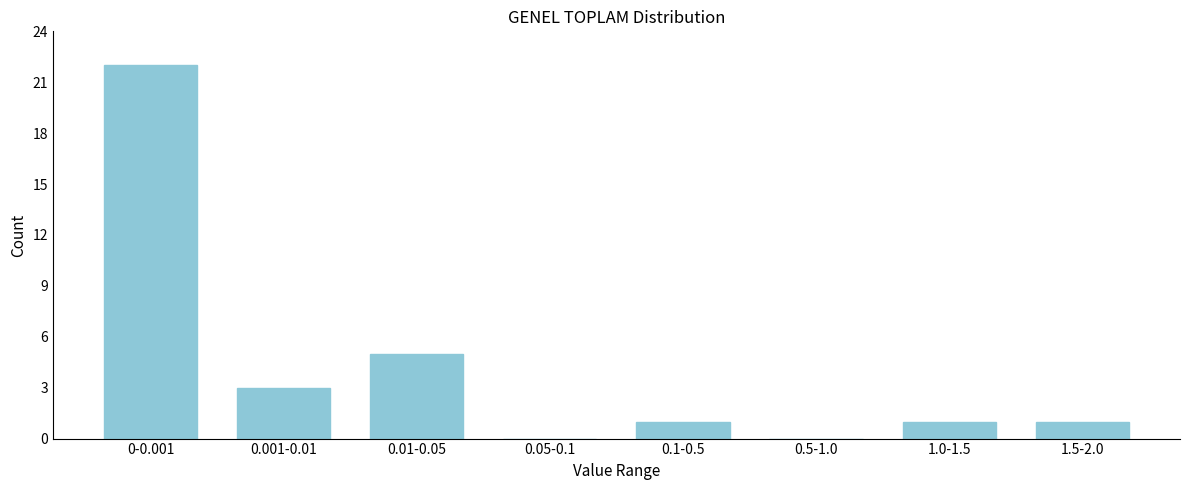

Reading left to right, list all the values displayed in this chart.

0-0.001=22	0.001-0.01=3	0.01-0.05=5	0.05-0.1=0	0.1-0.5=1	0.5-1.0=0	1.0-1.5=1	1.5-2.0=1